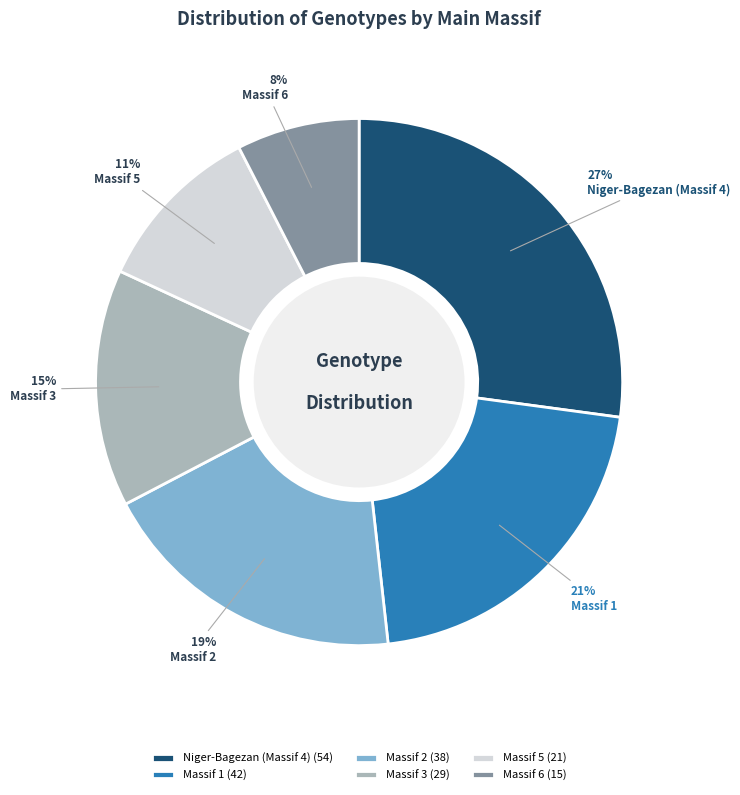

True or false: Massif 5 accounts for 1% of the total.

False